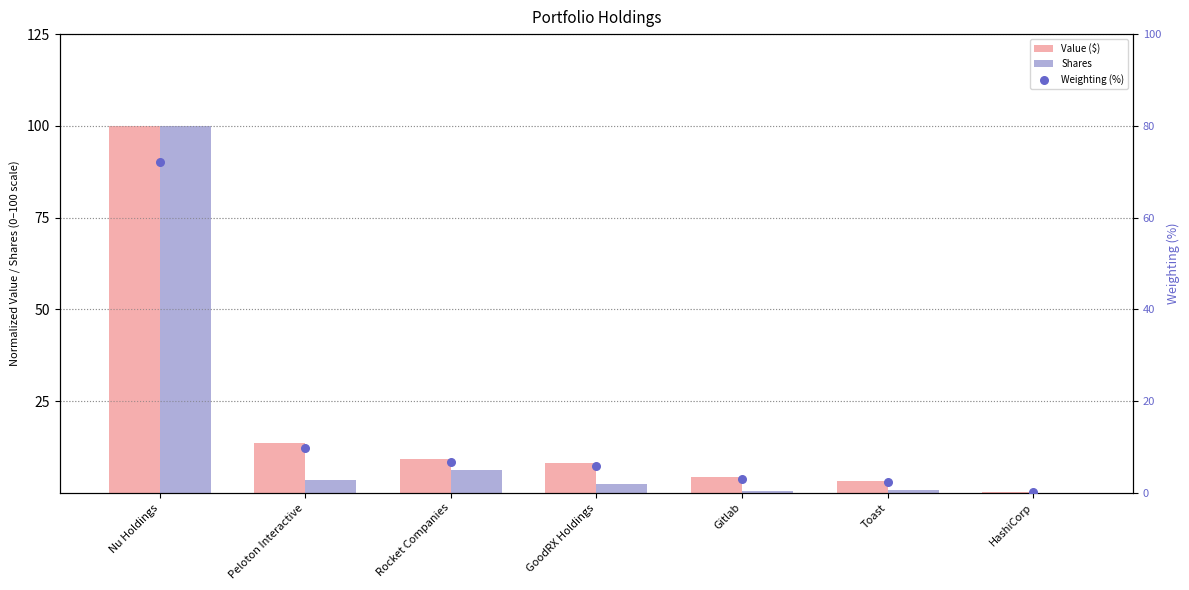

At how many categories does at least one series exceed 42?

1